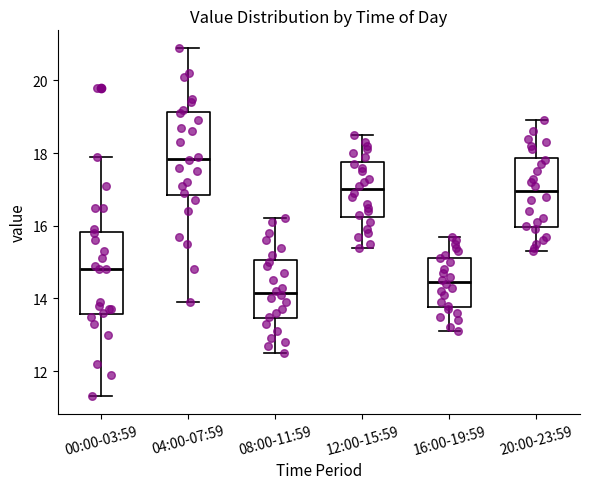

Which box has the highest median line?

04:00-07:59